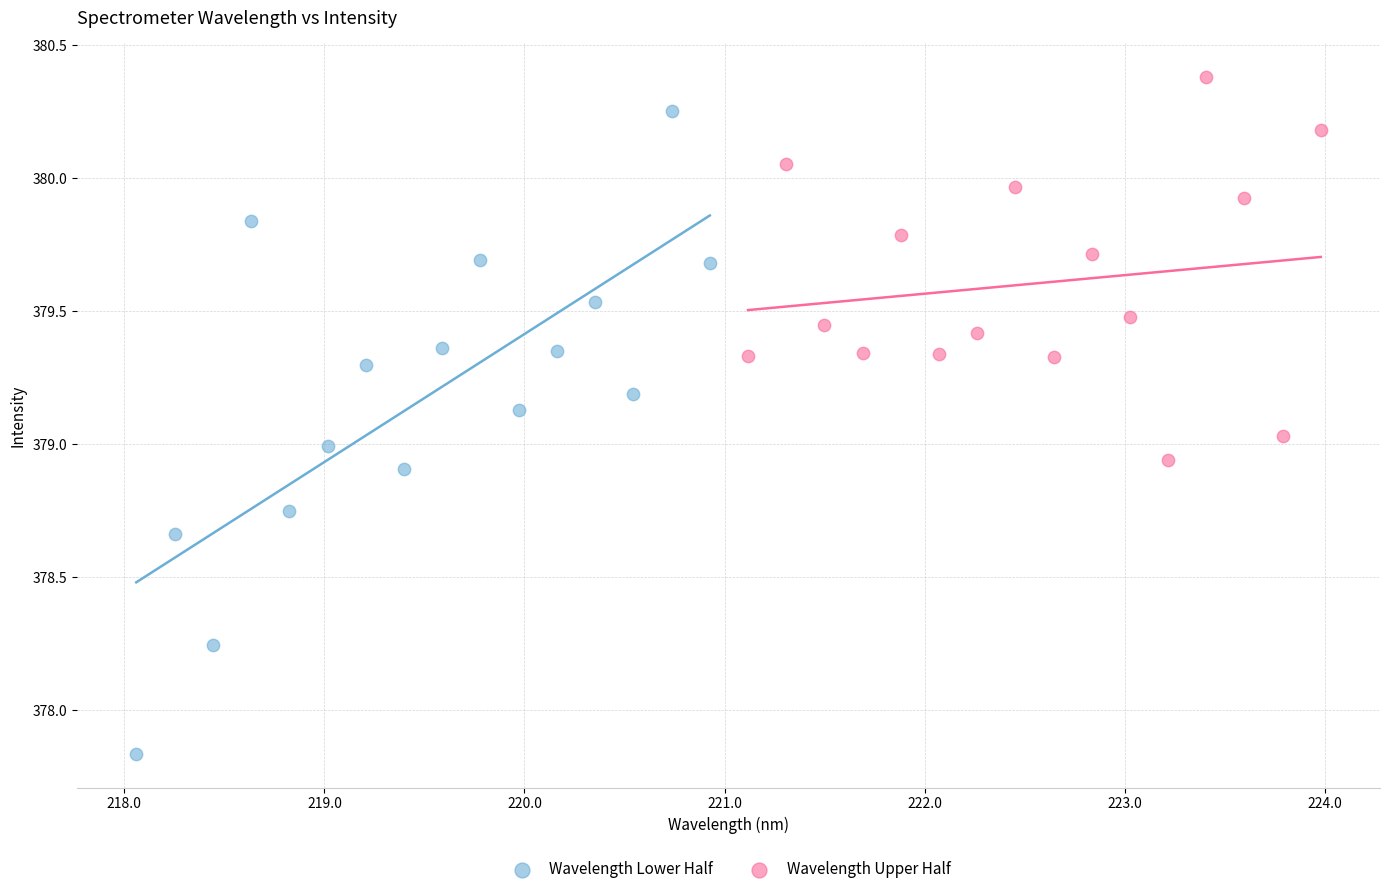

Which series reaches the maximum Y coordinate?

Wavelength Upper Half